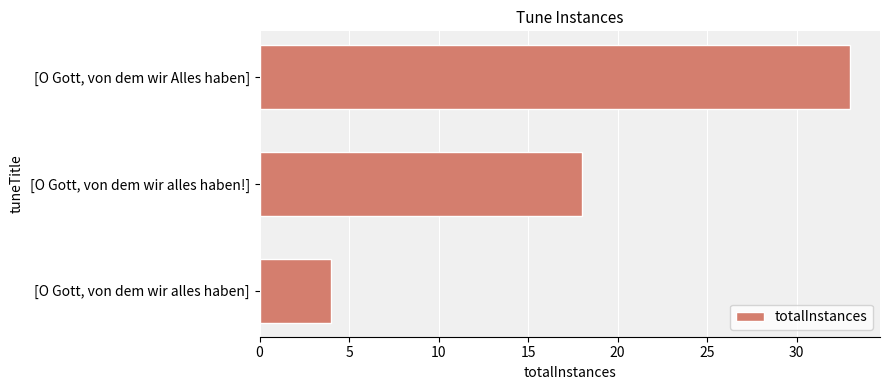

Reading top to bottom, extract all data points from this chart.

33	18	4